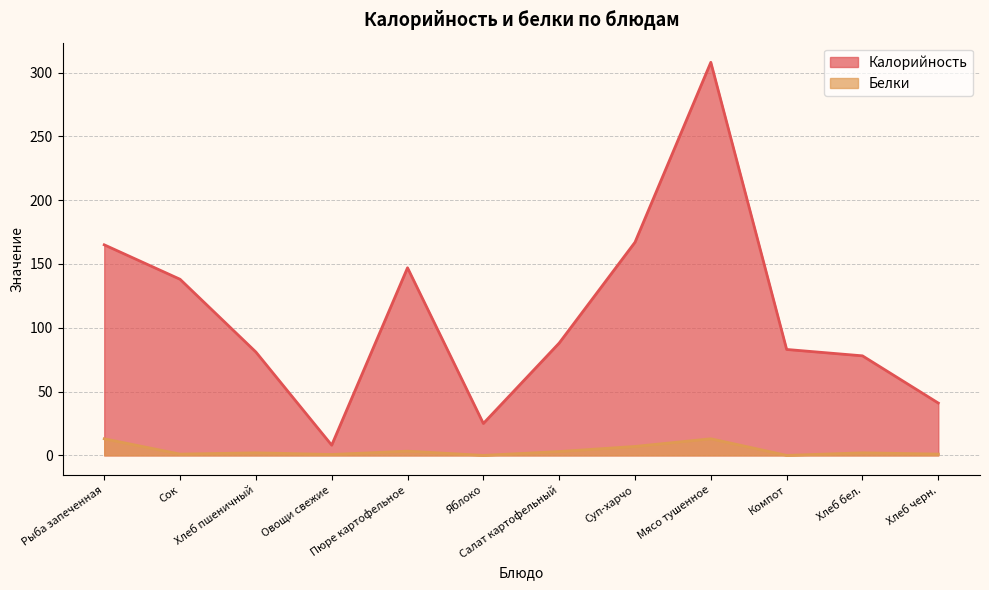

How many lines are shown in the chart?

2